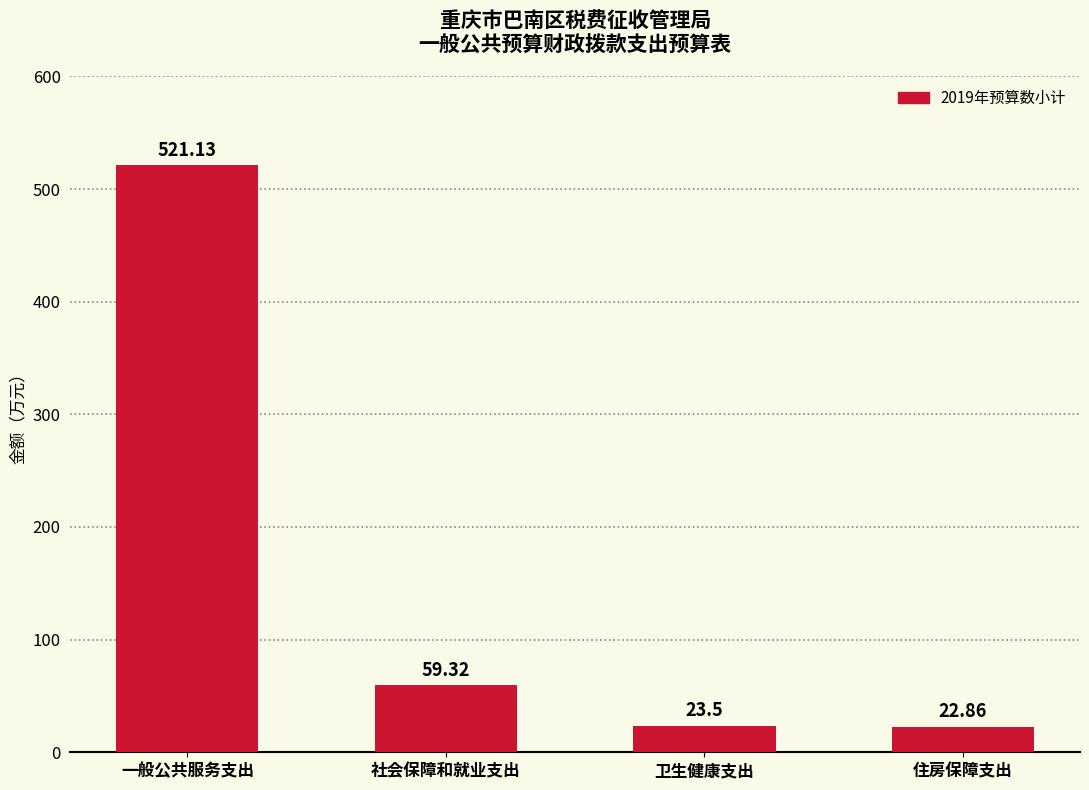

Where is the data nearest to the value 271?

社会保障和就业支出